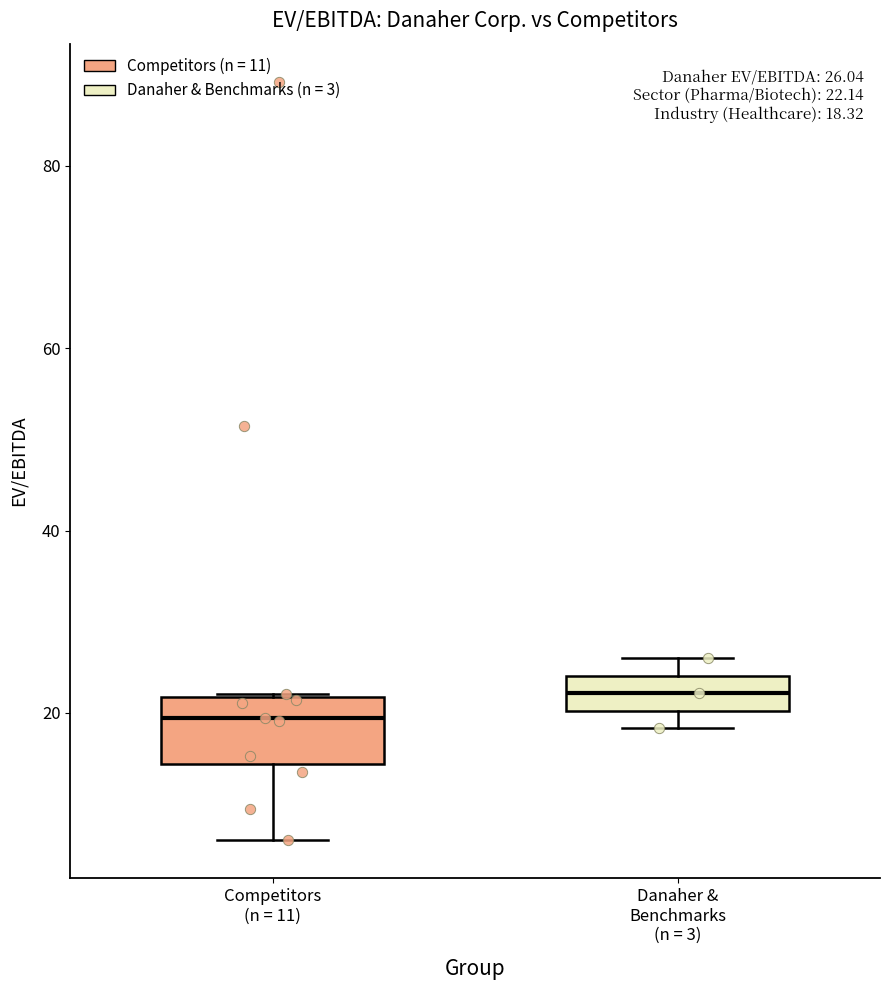

Which box has the lowest median line?

Competitors (n = 11)